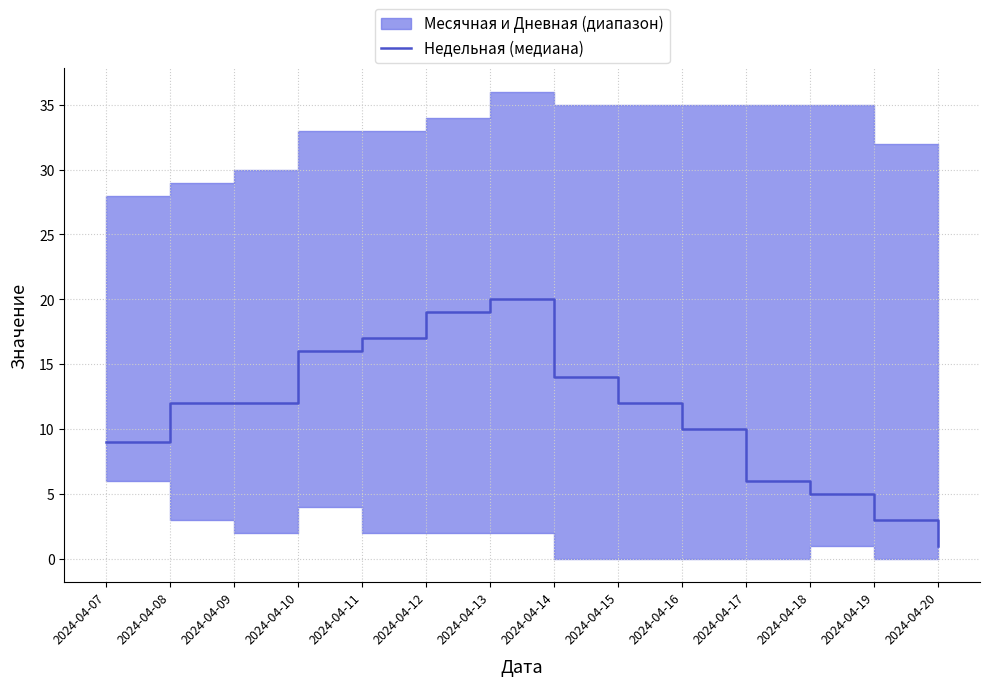

Rank the categories by value from lowest to highest.

2024-04-20, 2024-04-19, 2024-04-18, 2024-04-17, 2024-04-07, 2024-04-16, 2024-04-08, 2024-04-09, 2024-04-15, 2024-04-14, 2024-04-10, 2024-04-11, 2024-04-12, 2024-04-13